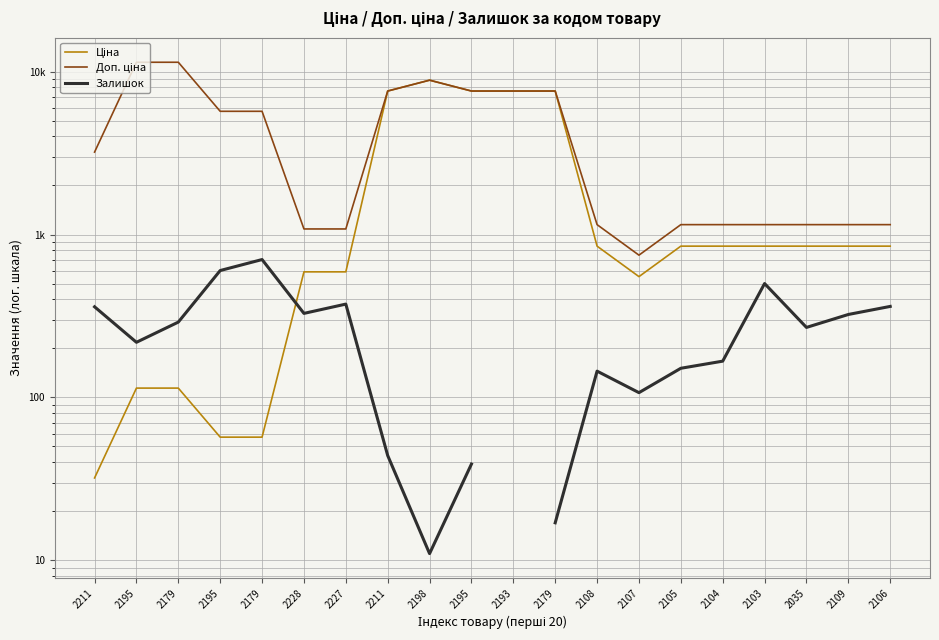

At which category is the sum across all series the highest?

2198